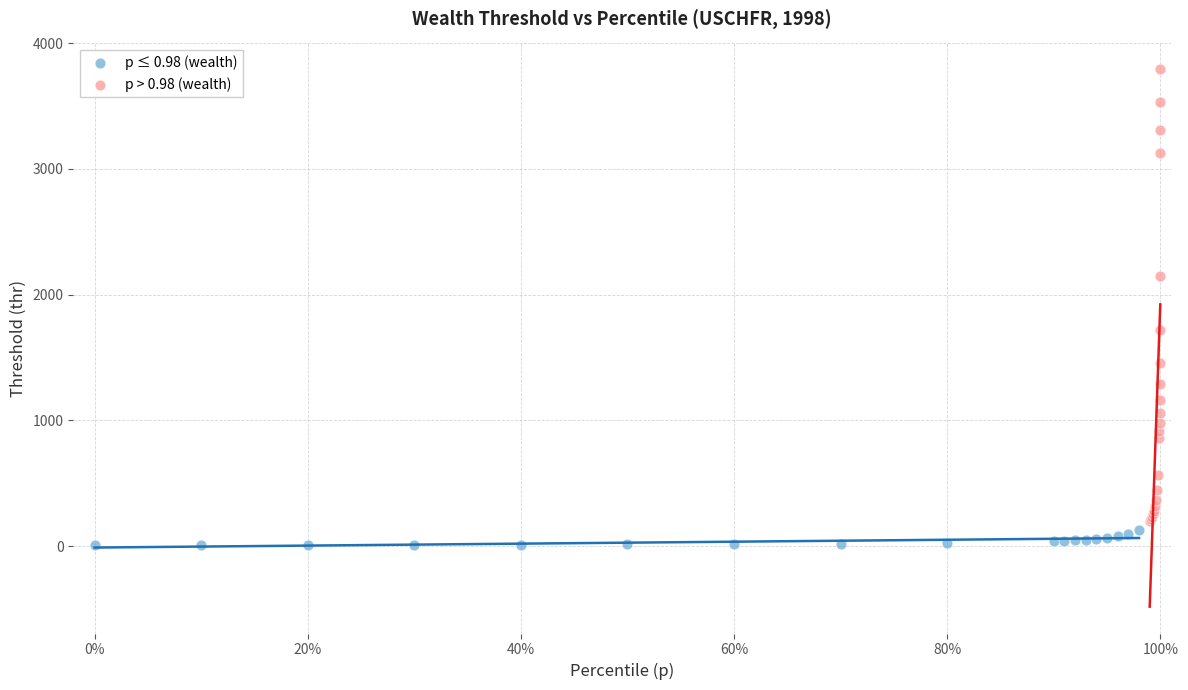

Which series has the widest spread of Y values?

p > 0.98 (wealth)